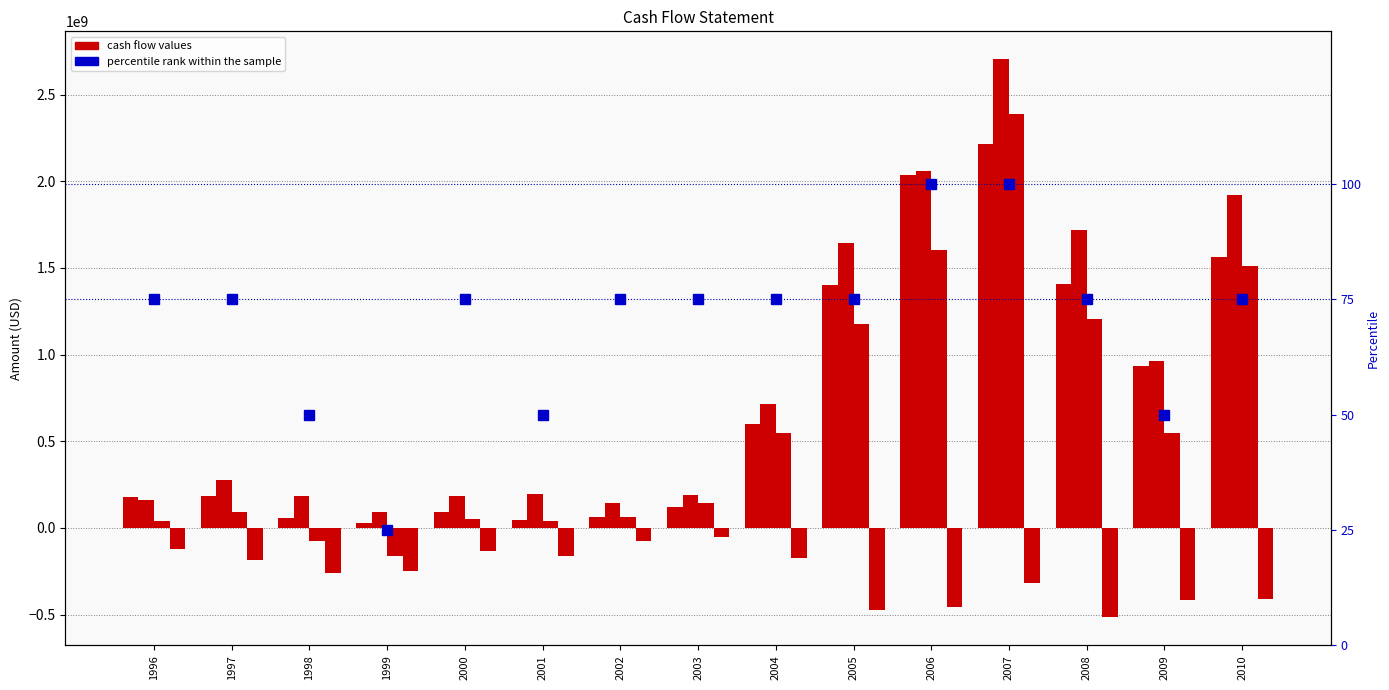

Which series changed the most between 1997 and 2007?

Operating Cash Flow